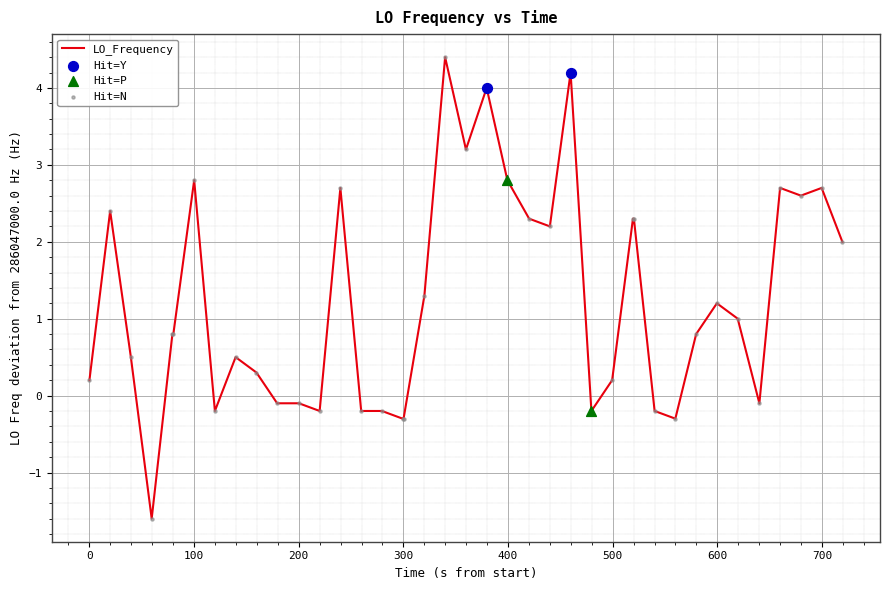

What is the maximum value shown in the chart?

4.4